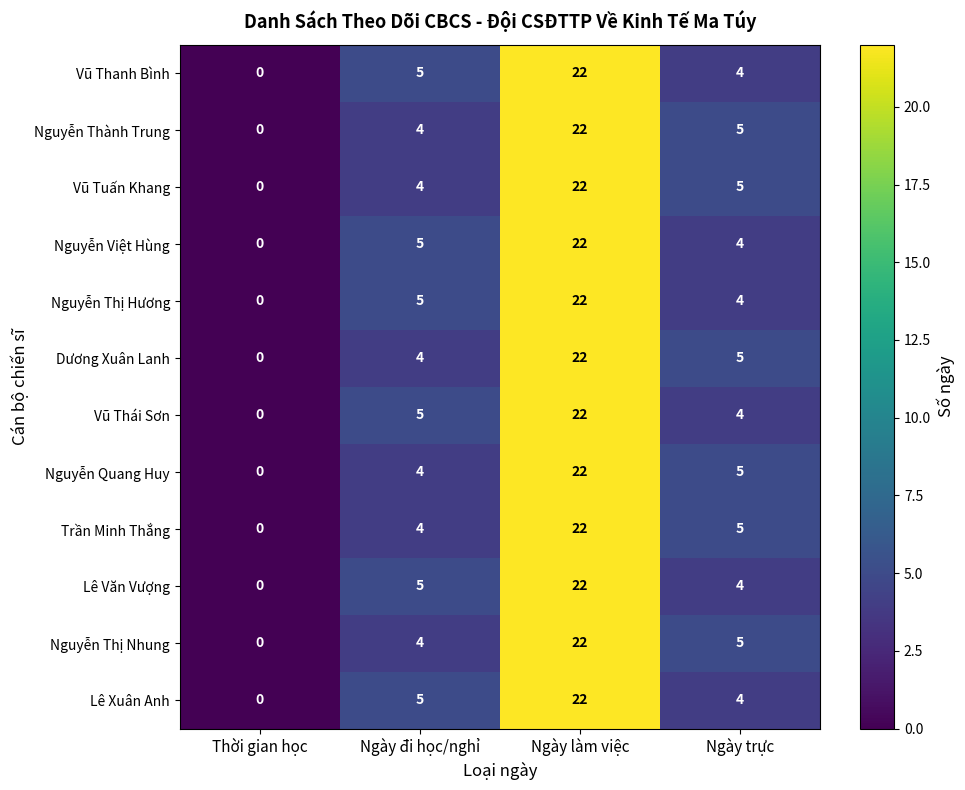

Which category has the highest value across all series?

Ngày làm việc